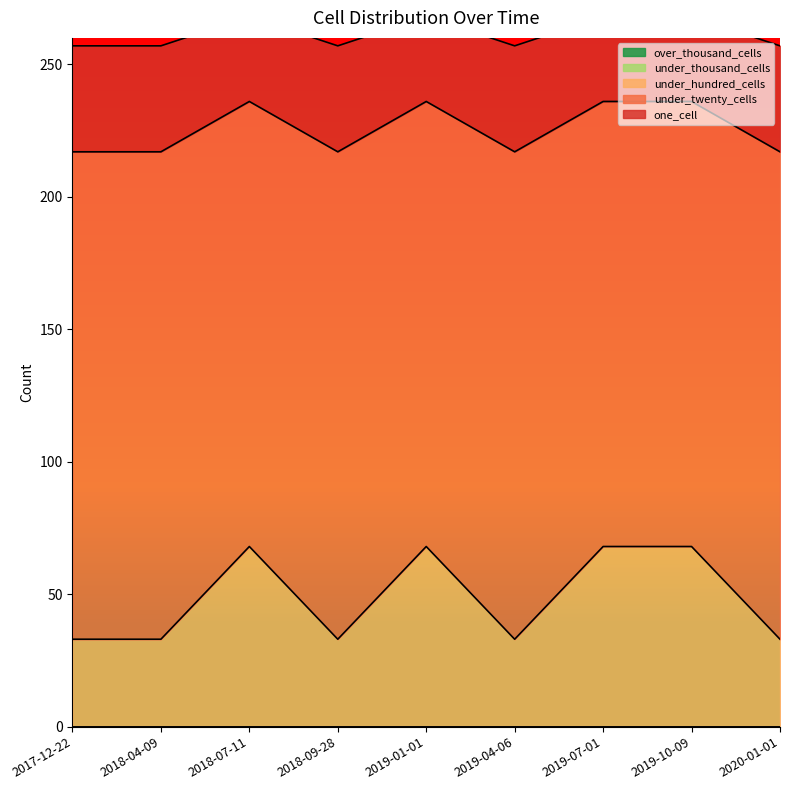

Which label corresponds to the smallest value in the chart?

2017-12-22